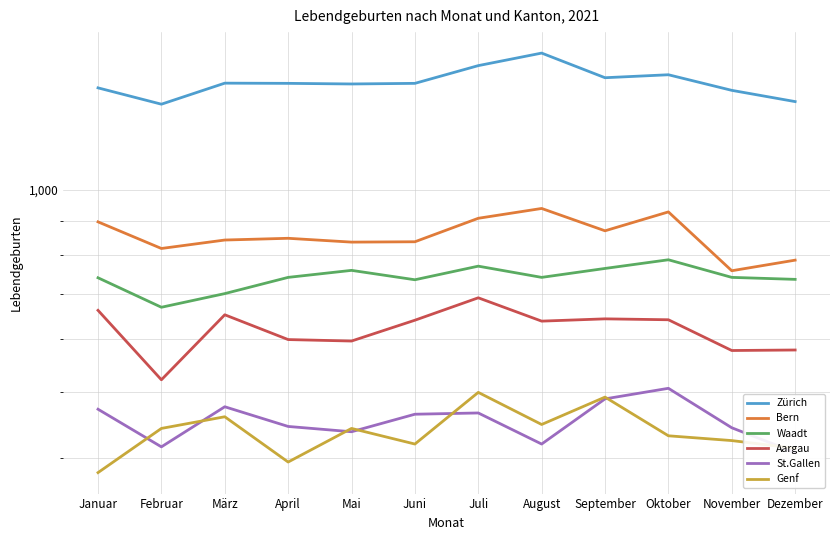

What position from the right is November?

2